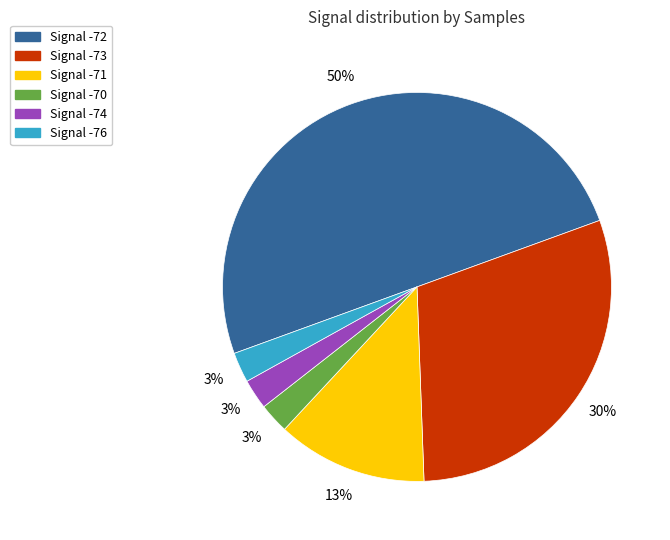

Which slice is the largest?

Signal -72